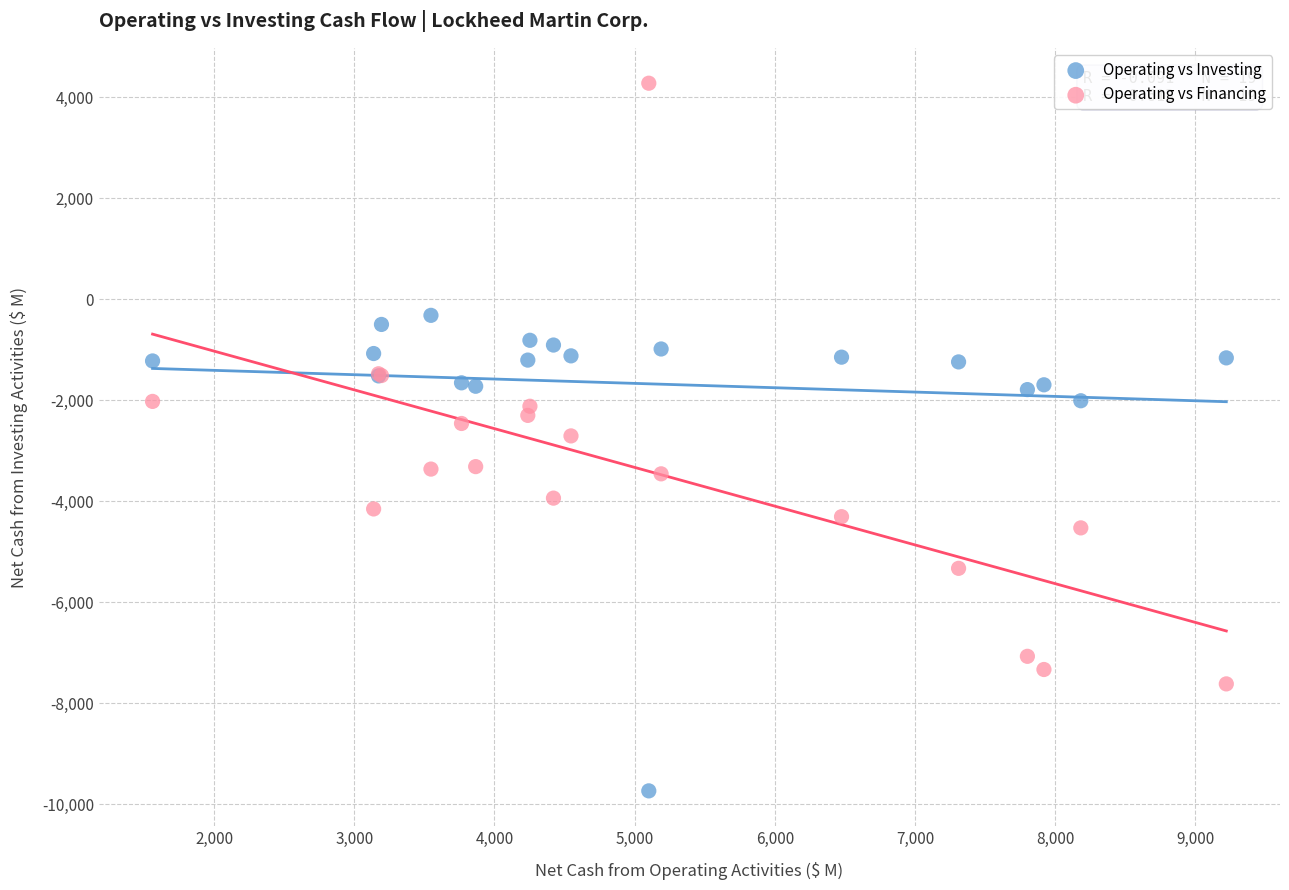

Which series reaches the minimum Y coordinate?

Operating vs Investing